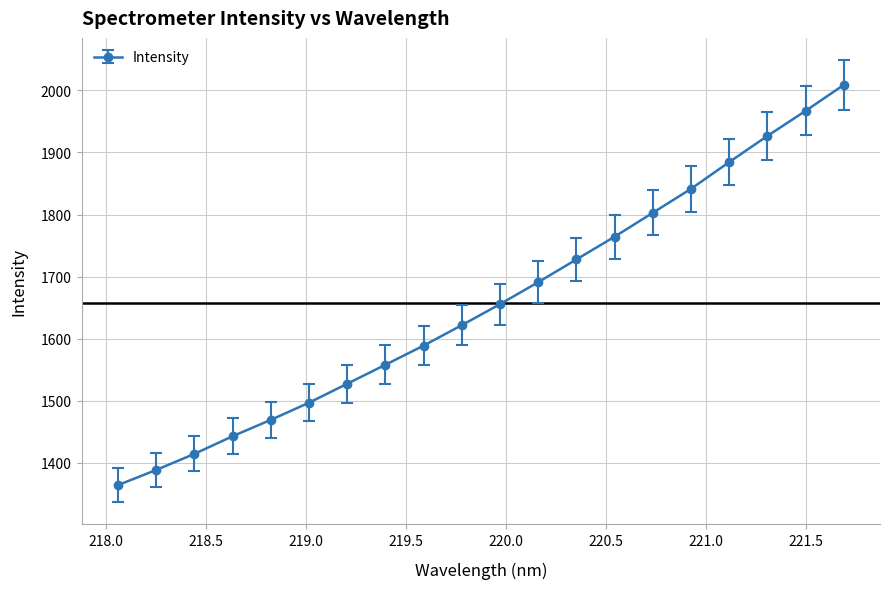

Reading left to right, what are all the values shown in this chart?

1363.9	1388.3	1414.2	1442.7	1469.1	1496.7	1527.3	1557.9	1588.8	1621.7	1655.6	1691.0	1727.6	1764.3	1802.8	1841.4	1884.5	1926.6	1967.0	2008.9